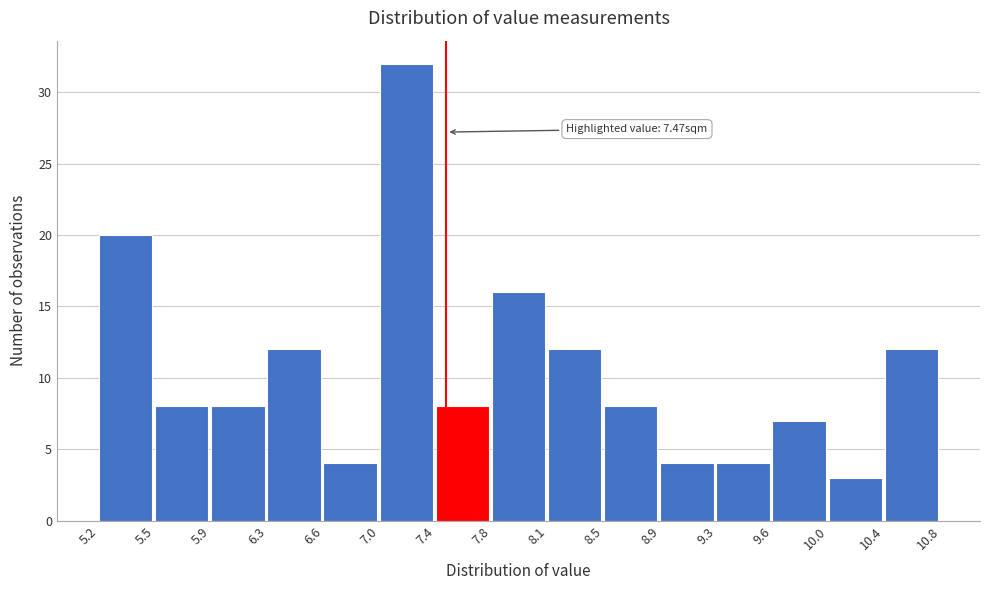

Over which range of the x-axis is the bar tallest?

7.0 to 7.4